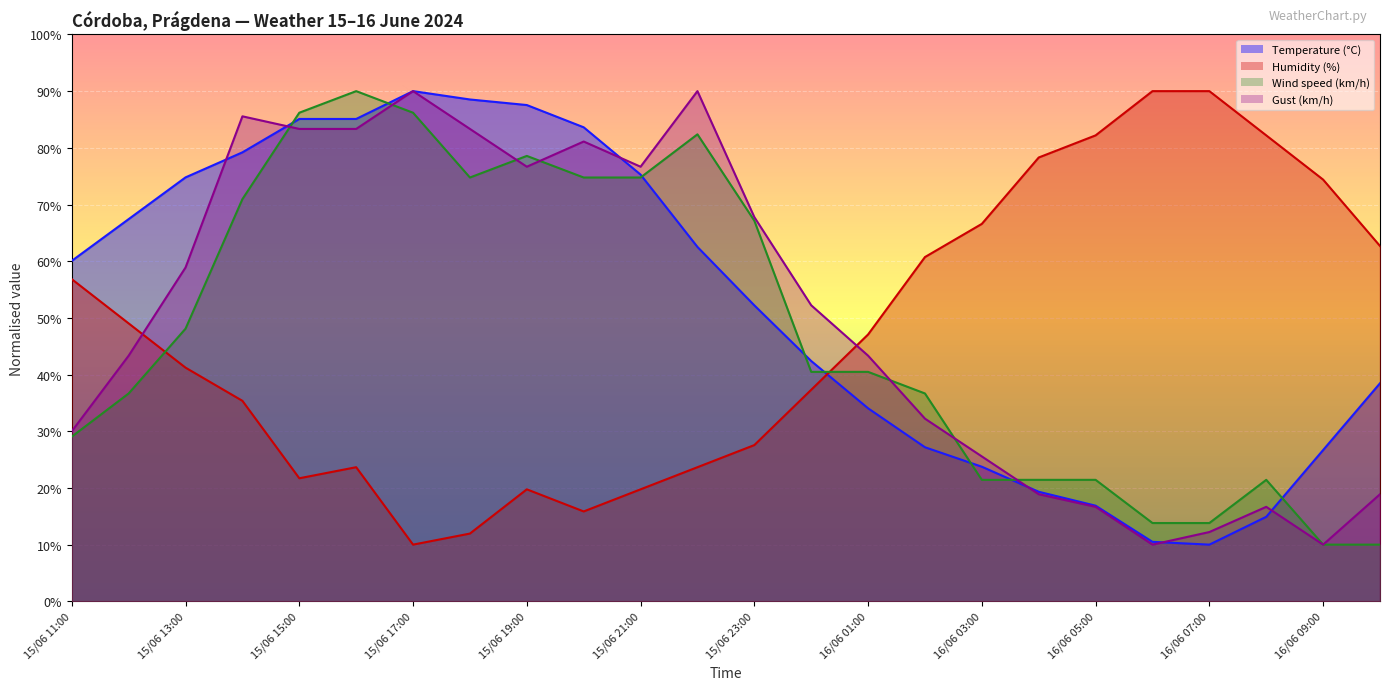

How many intersections are there between Wind speed (km/h) and Humidity (%)?

2